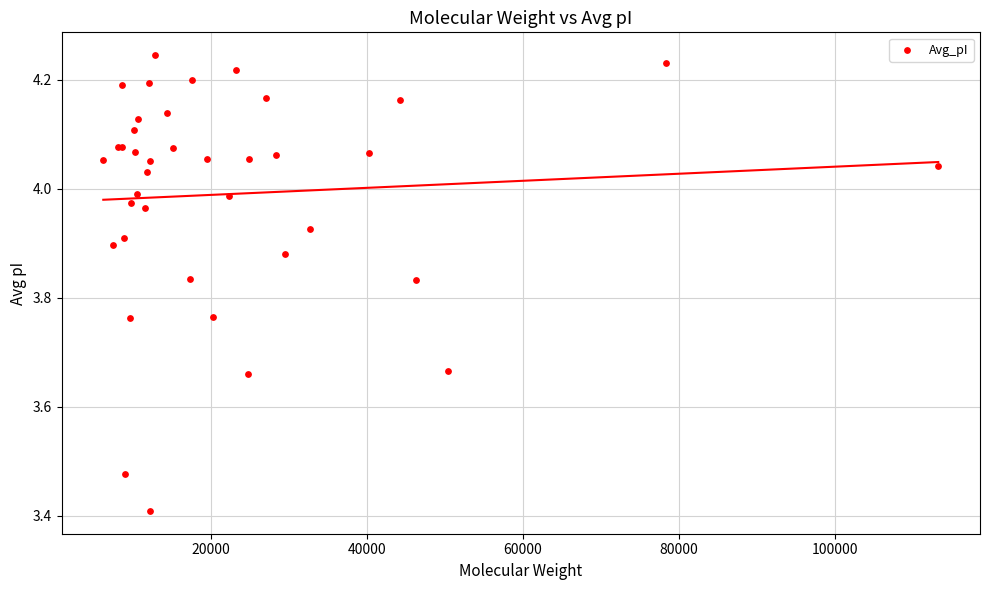

What Y value in the scatter plot is closest to 3?

3.4